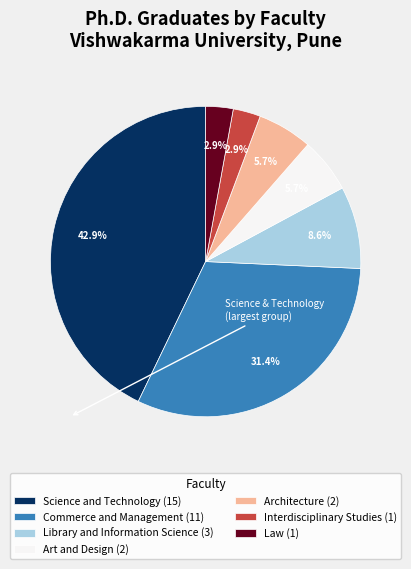

What is the total percentage of Art and Design (2) and Commerce and Management (11)?

37.1%